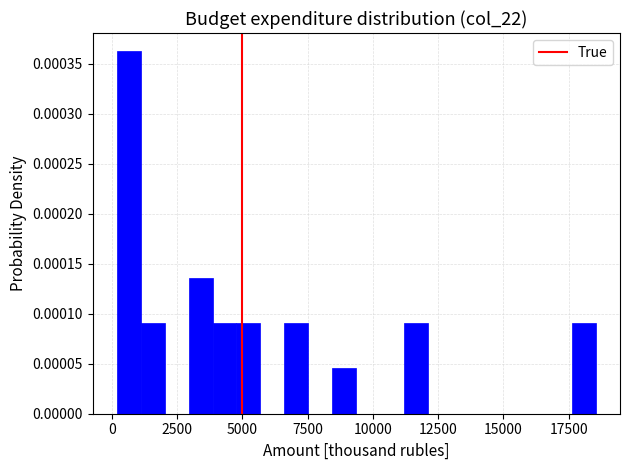

Read against the x-axis, roughly where is the centre of the tallest bar?

500